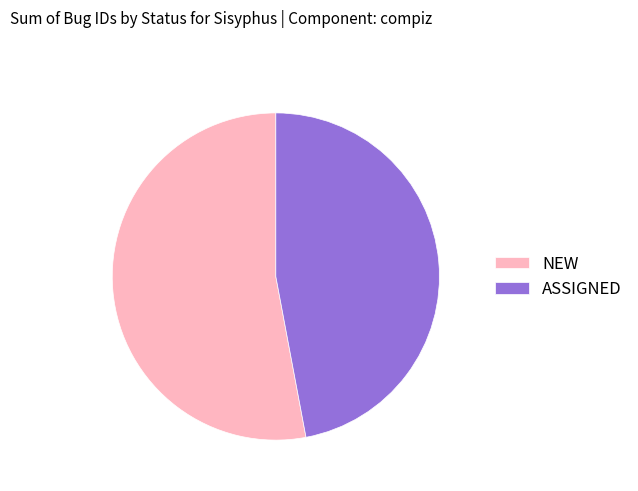

Combined, do NEW and ASSIGNED account for over 50%?

Yes